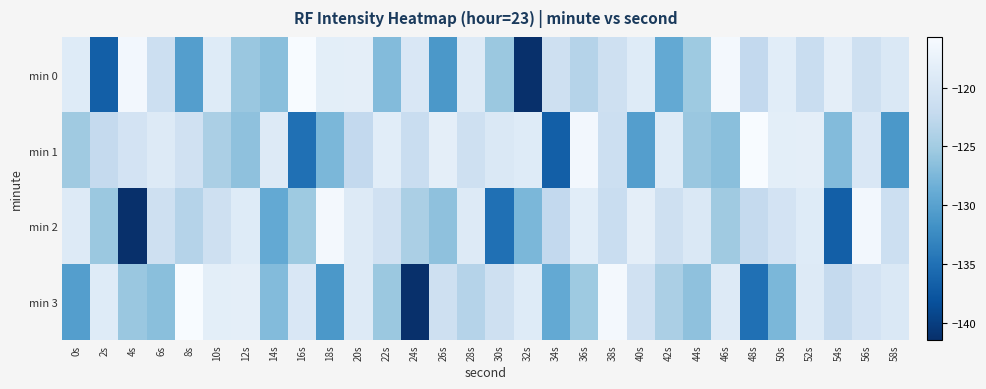

How many data points does each series have?

30